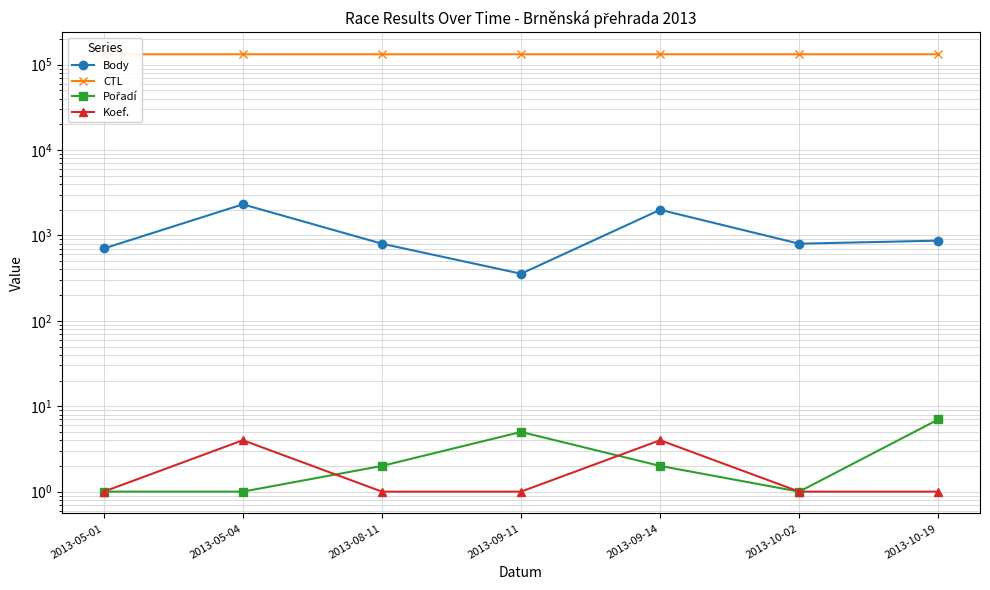

At 2013-05-01, list the series in order from largest to smallest.

CTL, Body, Pořadí, Koef.